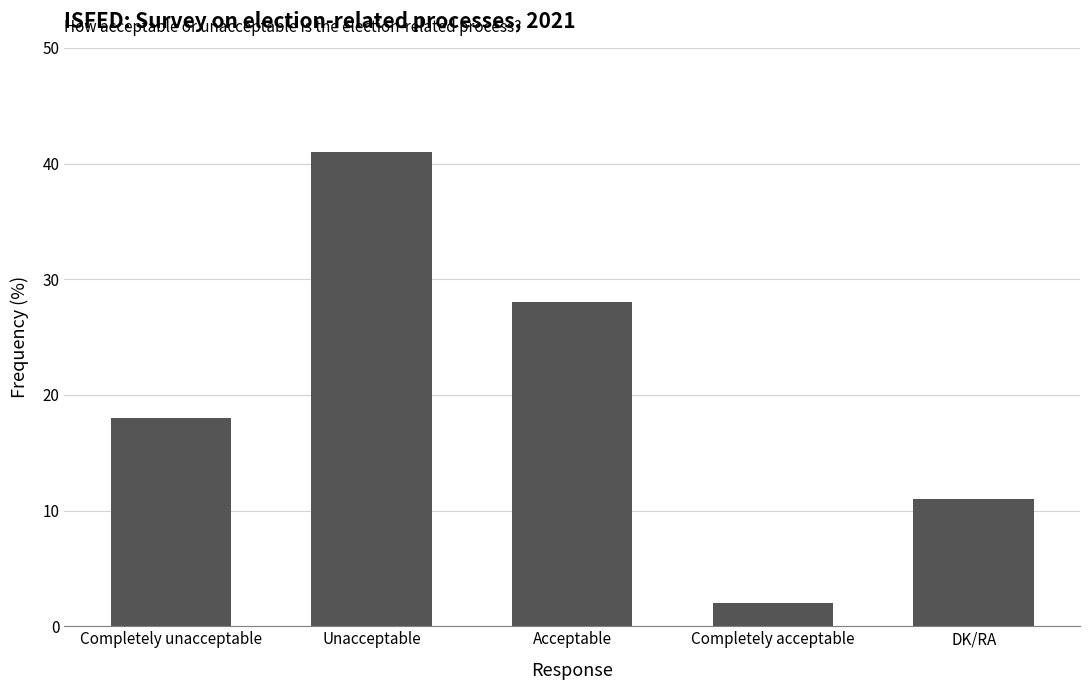

What is the label of the 1st bar from the right?

DK/RA